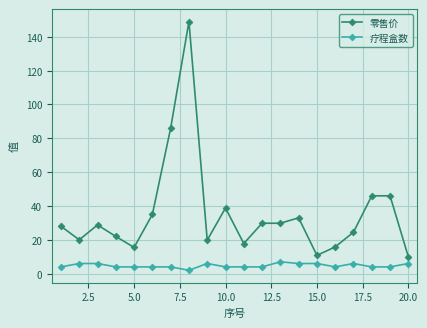

True or false: 零售价 and 疗程盒数 intersect in this chart.

False